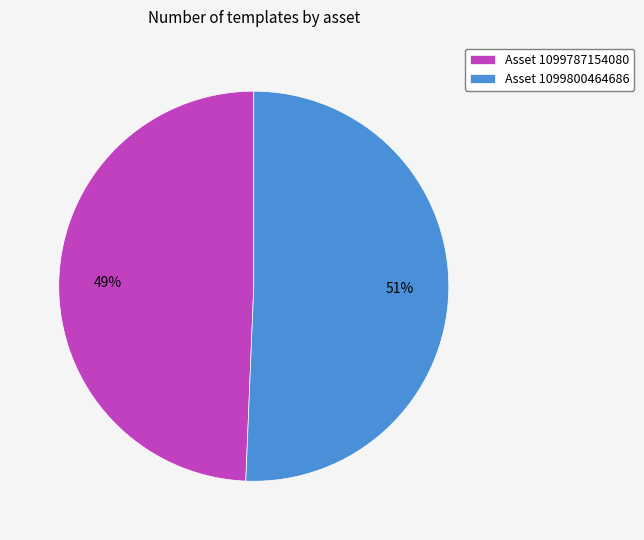

Which slice is the smallest?

Asset 1099787154080